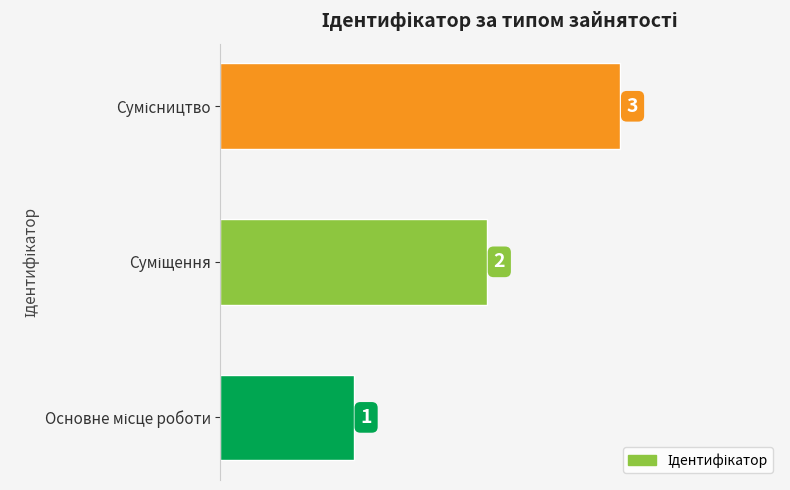

Count the number of data series in this chart.

1